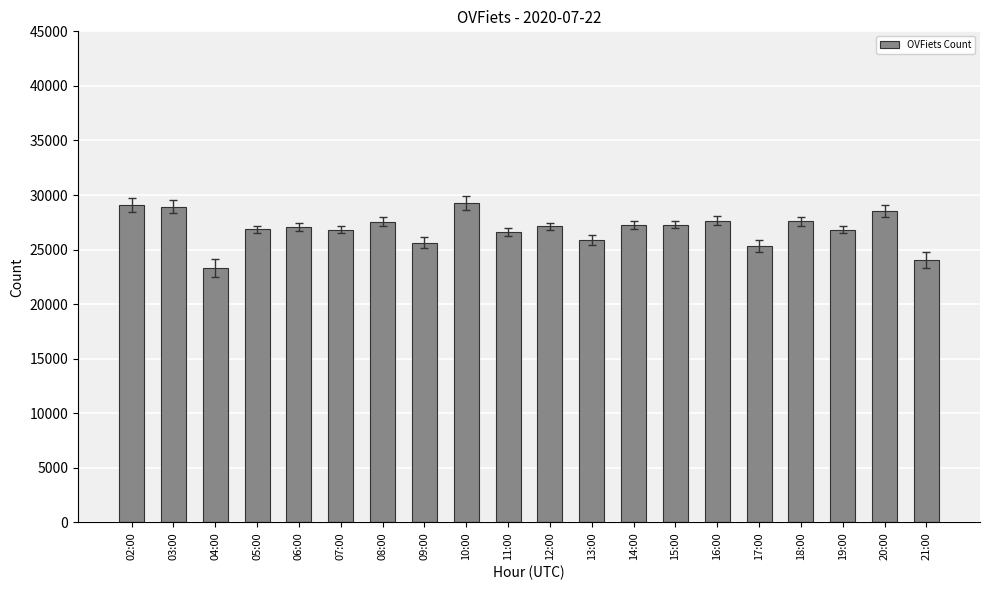

What is the change in value from 06:00 to 20:00?

+1495